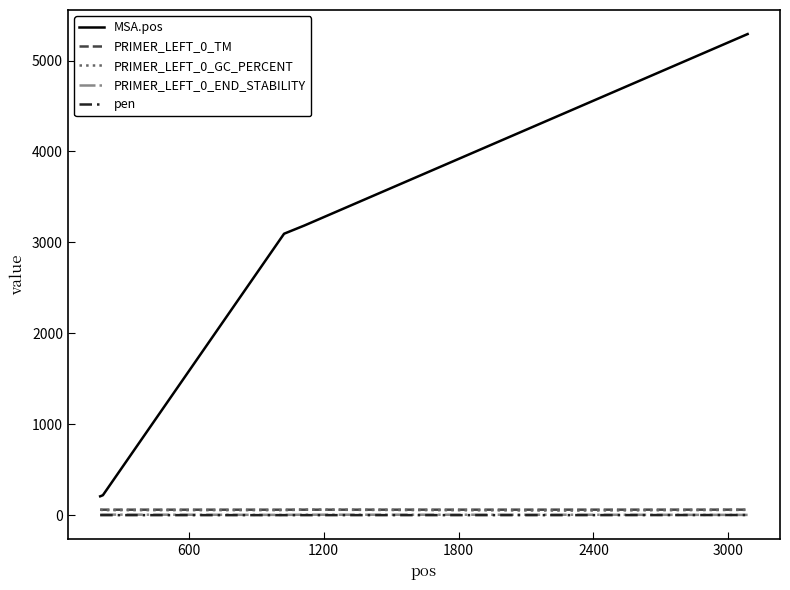

Which series has the largest range (max minus min)?

MSA.pos